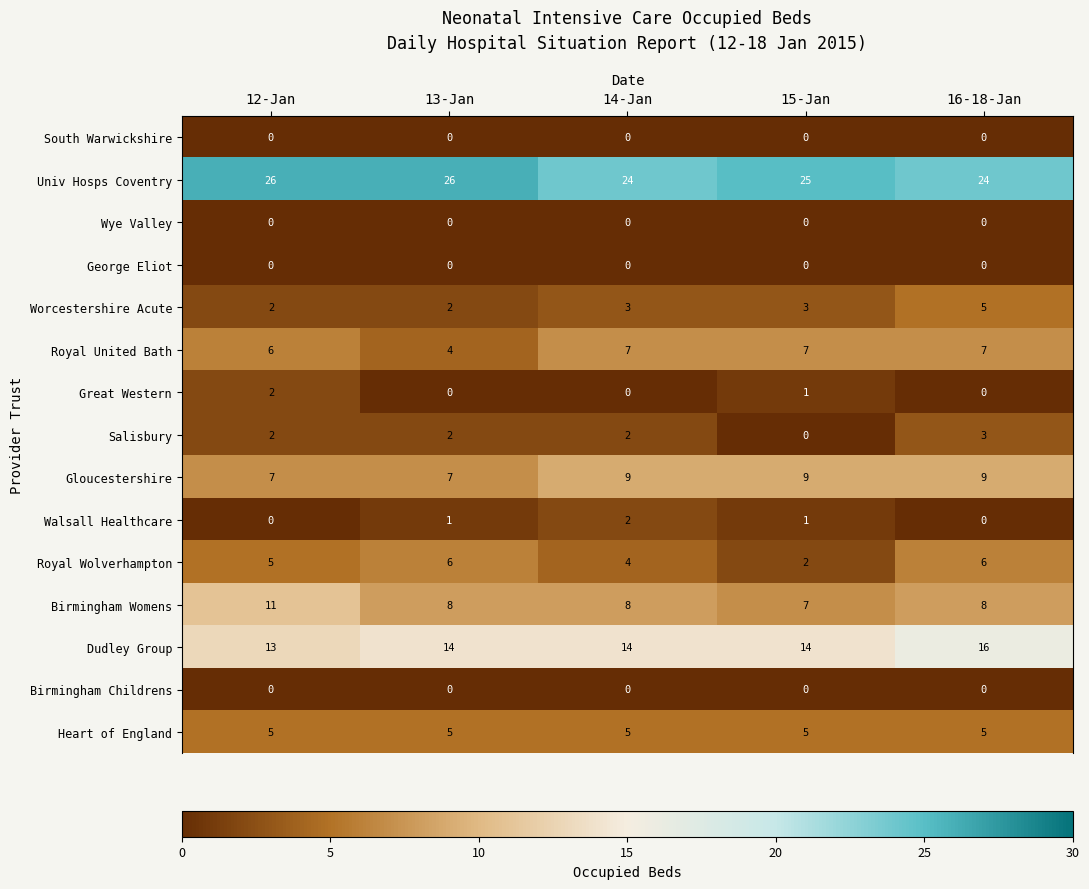

What is the difference between the highest and lowest values at 14-Jan?

24